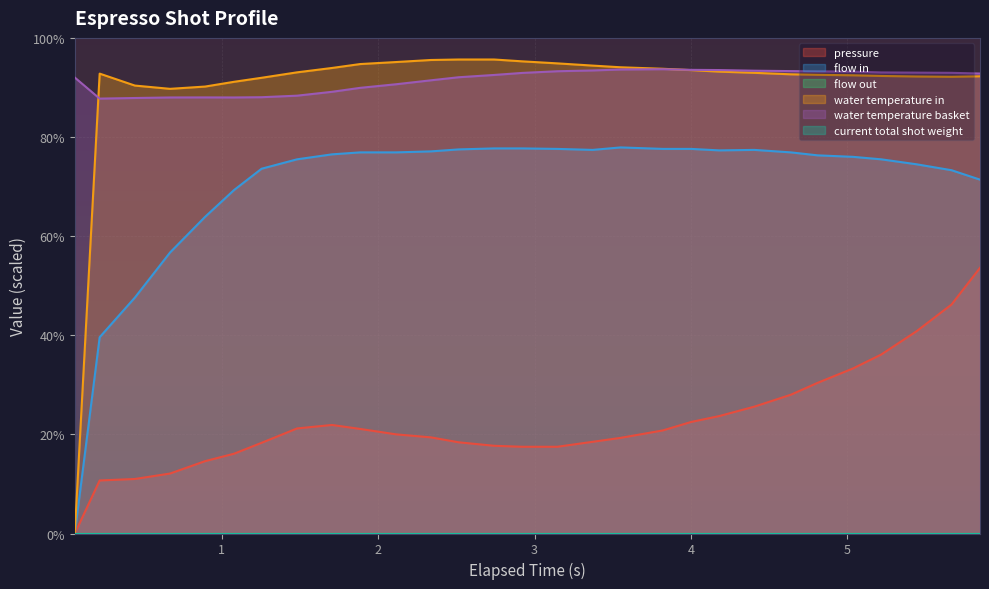

Reading right to left, what are all the values shown in this chart?

pressure: 53.6	46.2	40.8	36.1	33.3	30.4	28.0	25.6	23.7	22.5	20.8	19.3	18.5	17.5	17.5	17.7	18.4	19.4	20.0	21.1	21.9	21.2	18.3	16.1	14.6	12.1	11.0	10.7	0.0
flow_in: 71.4	73.3	74.5	75.5	76.0	76.3	76.9	77.4	77.3	77.6	77.6	77.9	77.4	77.6	77.7	77.7	77.5	77.1	76.9	76.9	76.5	75.5	73.6	69.3	63.9	56.7	47.6	39.6	0.0
water_temperature_in: 92.2	92.2	92.2	92.3	92.5	92.5	92.7	93.0	93.2	93.5	93.8	94.1	94.4	94.9	95.3	95.6	95.6	95.5	95.1	94.7	93.9	93.0	92.0	91.1	90.2	89.7	90.4	92.8	0.0
water_temperature_basket: 92.8	93.0	93.0	93.0	93.2	93.2	93.3	93.4	93.5	93.5	93.7	93.6	93.4	93.3	92.9	92.5	92.1	91.4	90.7	89.9	89.1	88.3	88.0	88.0	88.0	88.0	87.9	87.8	92.0